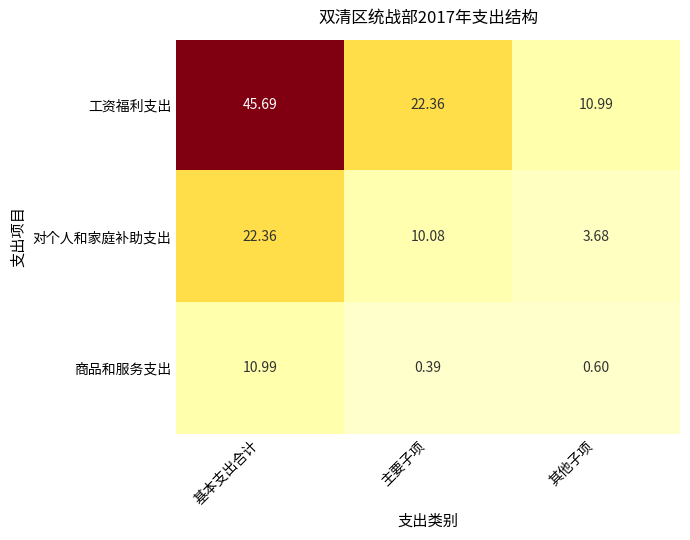

At which category is the sum across all series the highest?

基本支出合计